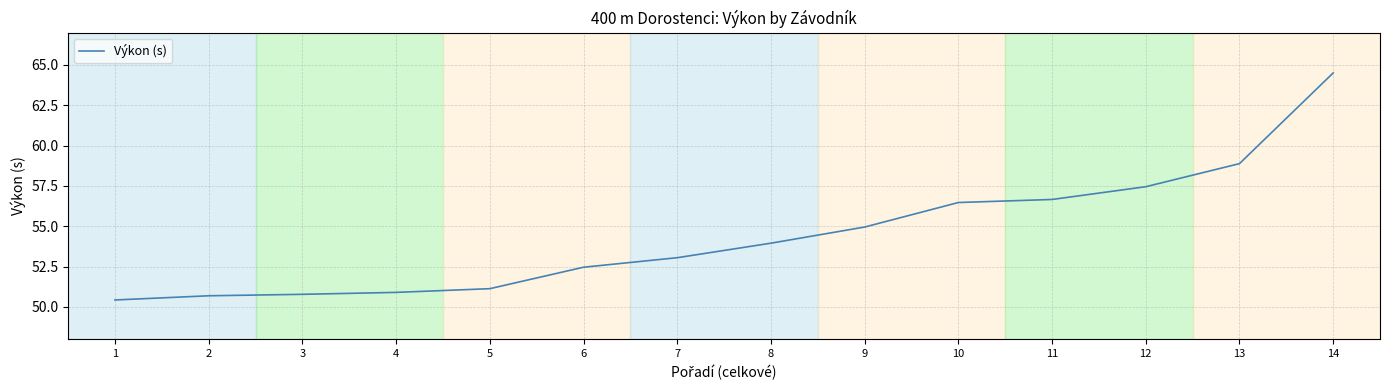

What is the difference between the maximum and minimum values?

14.1